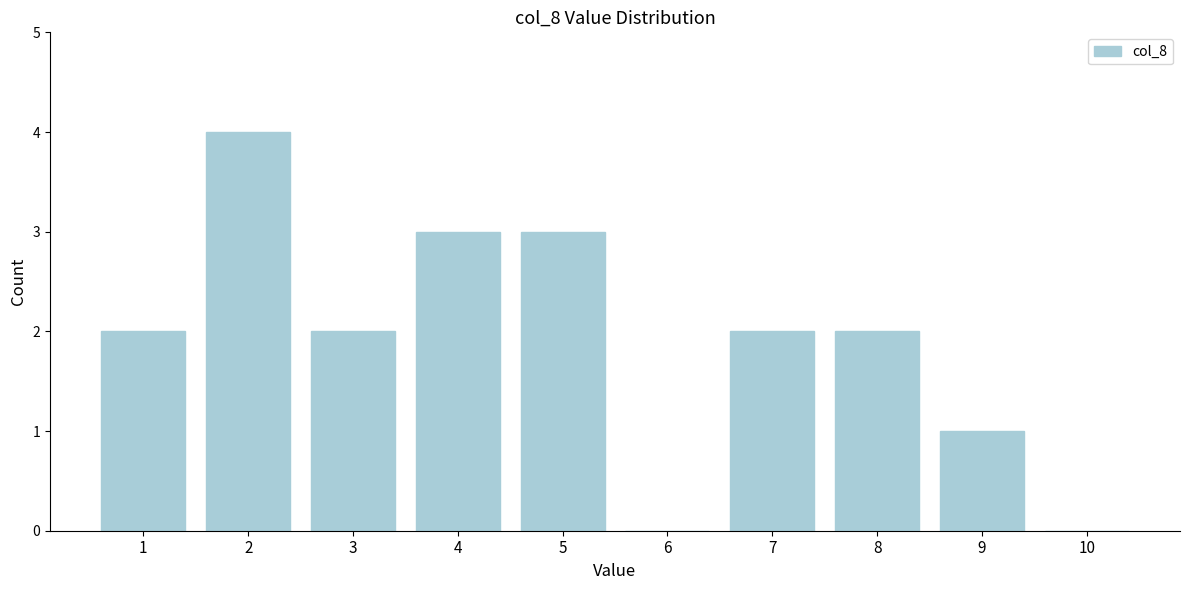

Reading right to left, extract all data points from this chart.

10=0	9=1	8=2	7=2	6=0	5=3	4=3	3=2	2=4	1=2